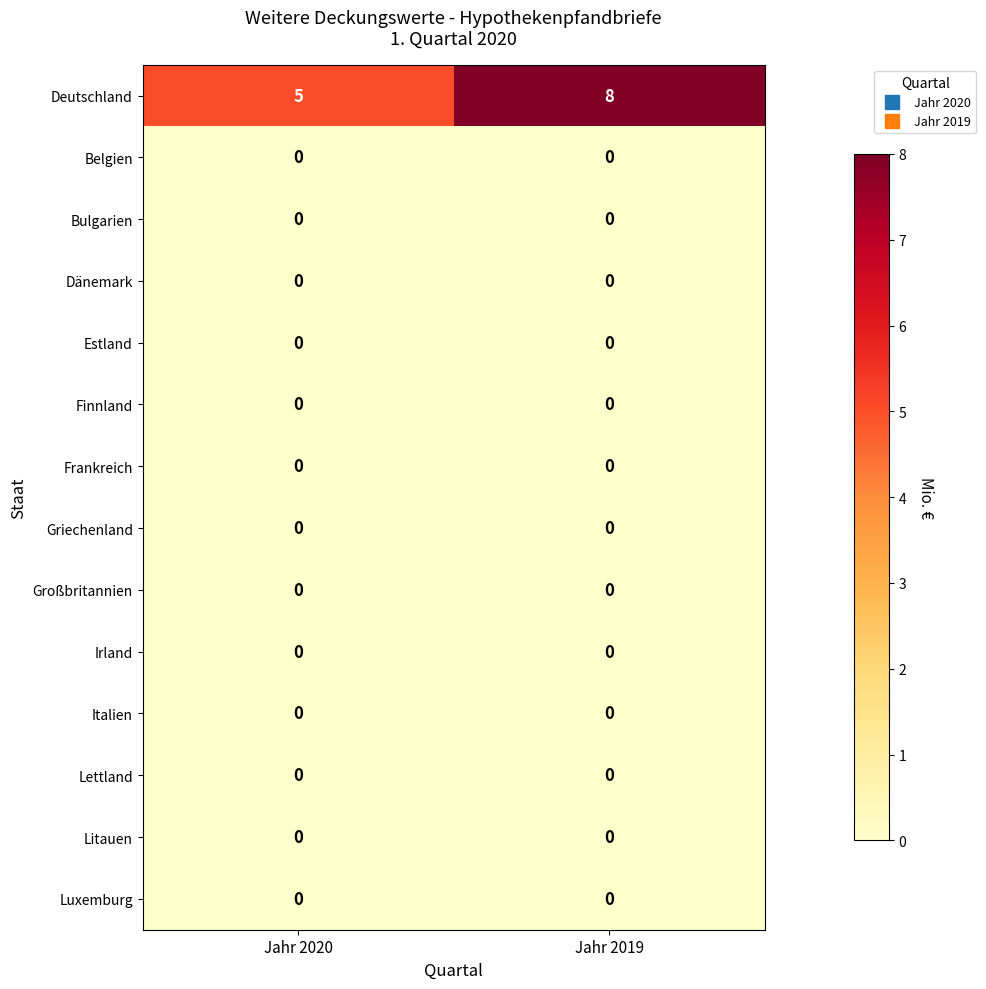

What is the total value across all series at Jahr 2020?

5